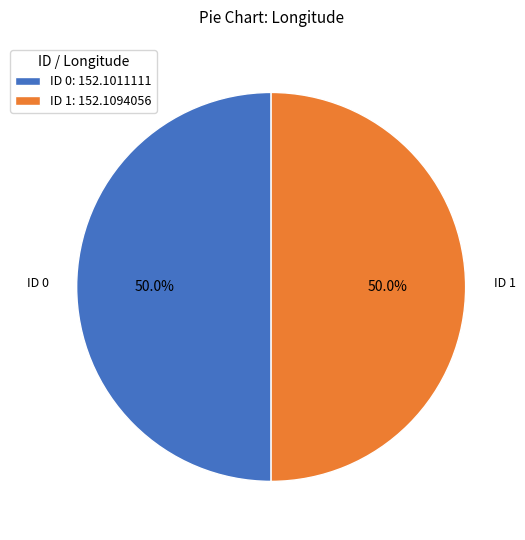

Approximately how many times larger is the value at ID 1: 152.1094056 compared to ID 0: 152.1011111?

1.0